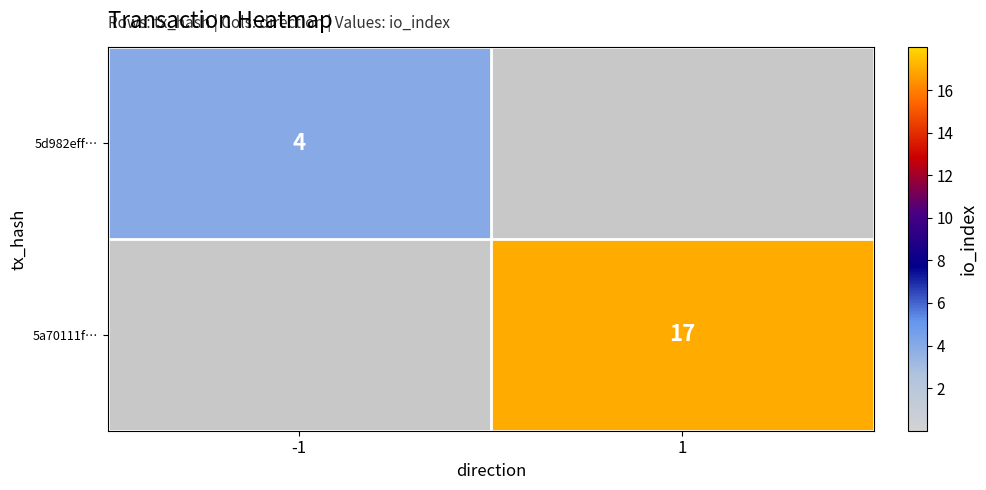

Is it true that 5d982eff… equals 4 at -1?

True